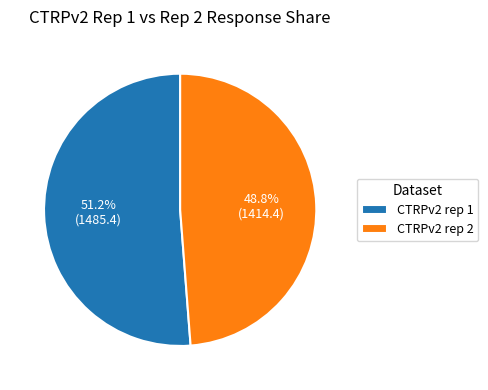

What is the ratio of the value at CTRPv2 rep 2 to the value at CTRPv2 rep 1?

1.0